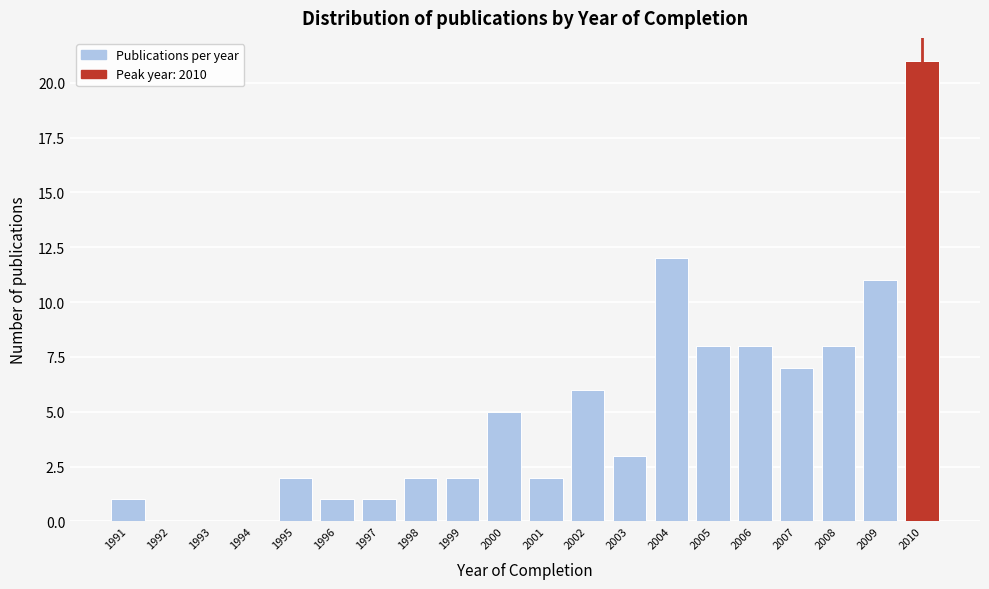

Reading left to right, transcribe all the data shown in this chart.

1991=1	1992=0	1993=0	1994=0	1995=2	1996=1	1997=1	1998=2	1999=2	2000=5	2001=2	2002=6	2003=3	2004=12	2005=8	2006=8	2007=7	2008=8	2009=11	2010=21